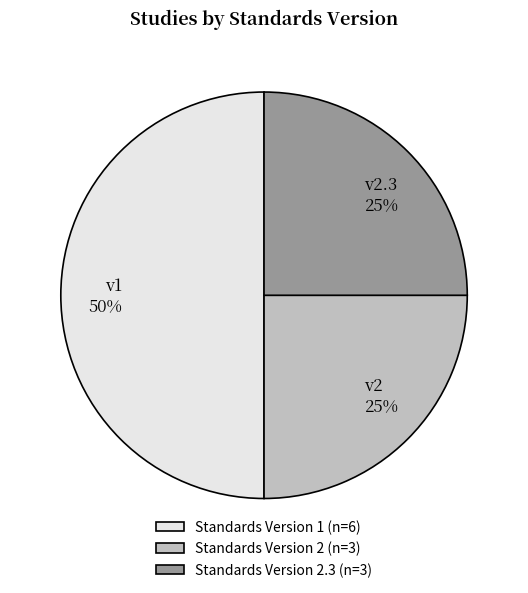

Is it true that Standards Version 2 (n=3) is 38% of the pie?

False